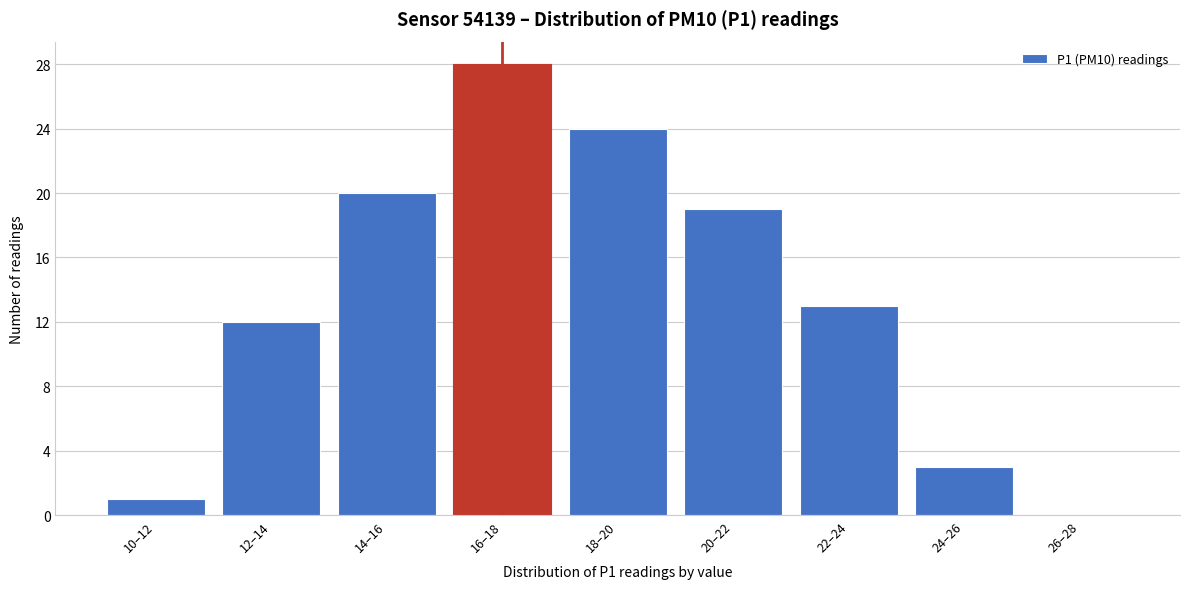

Reading left to right, list all the values displayed in this chart.

10–12=1	12–14=12	14–16=20	16–18=28	18–20=24	20–22=19	22–24=13	24–26=3	26–28=0